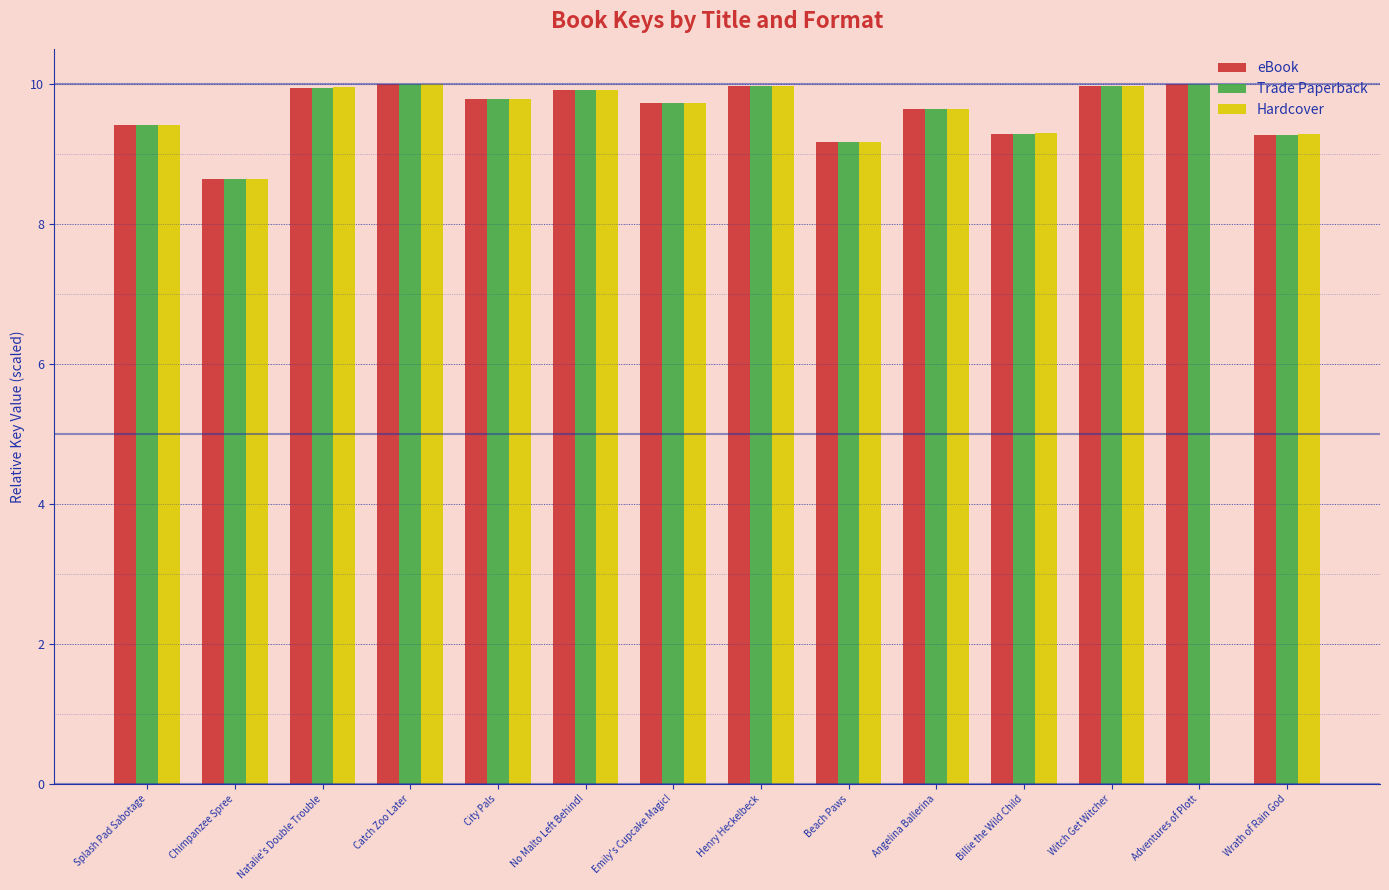

The value of Trade Paperback at Emily's Cupcake Magic! is 9.7. True or false?

True